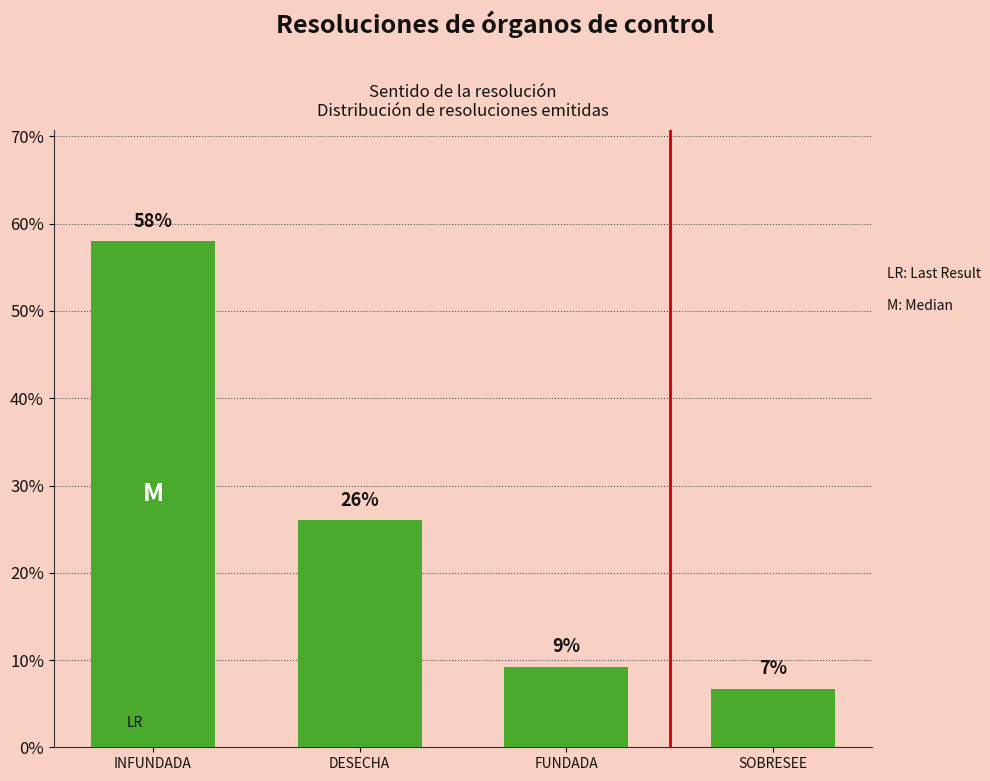

What is the average value?

25.0